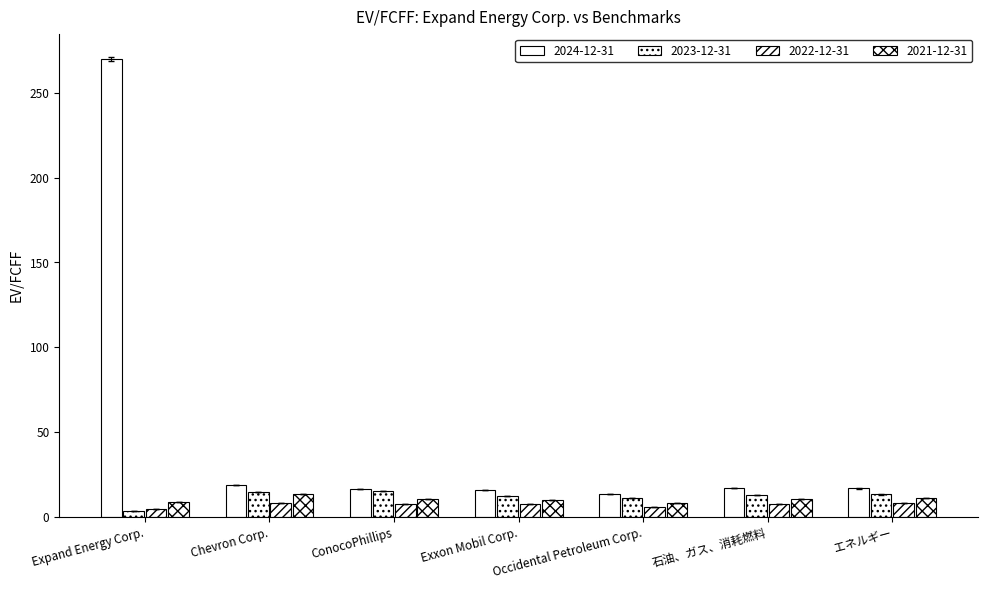

Does the chart contain any negative values?

No